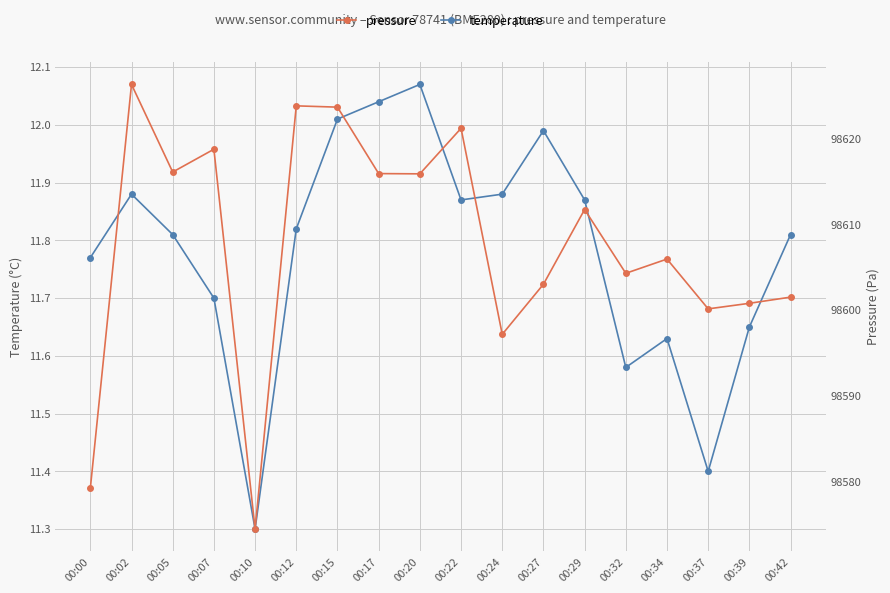

The temperature series shows 11.9 at 00:29. True or false?

True